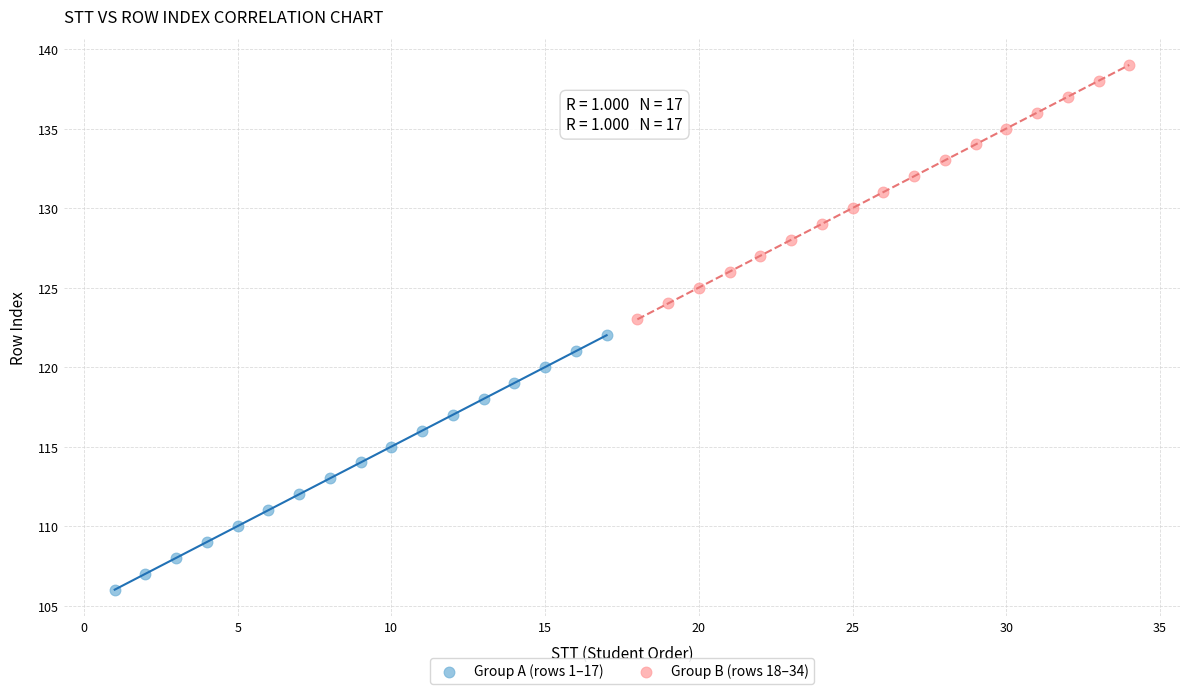

Which series reaches the minimum Y coordinate?

Group A (rows 1–17)